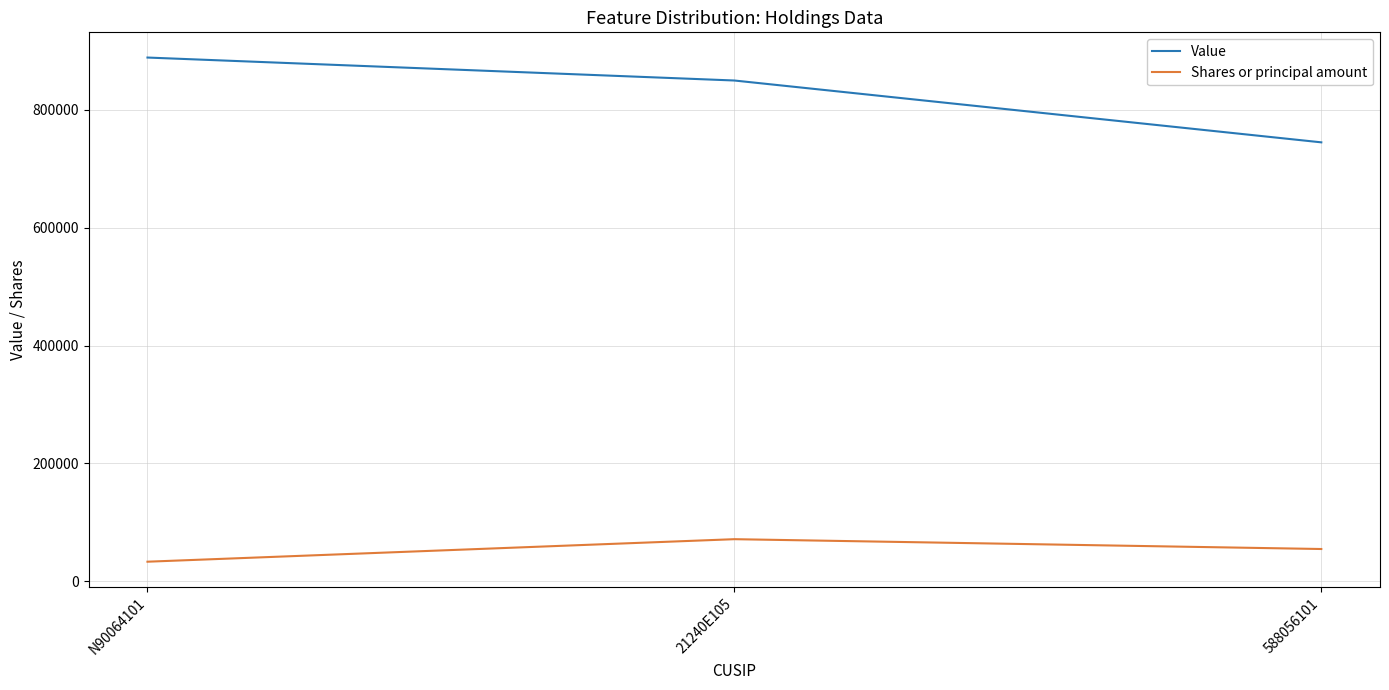

Rank the series at N90064101 from lowest to highest value.

Shares or principal amount, Value